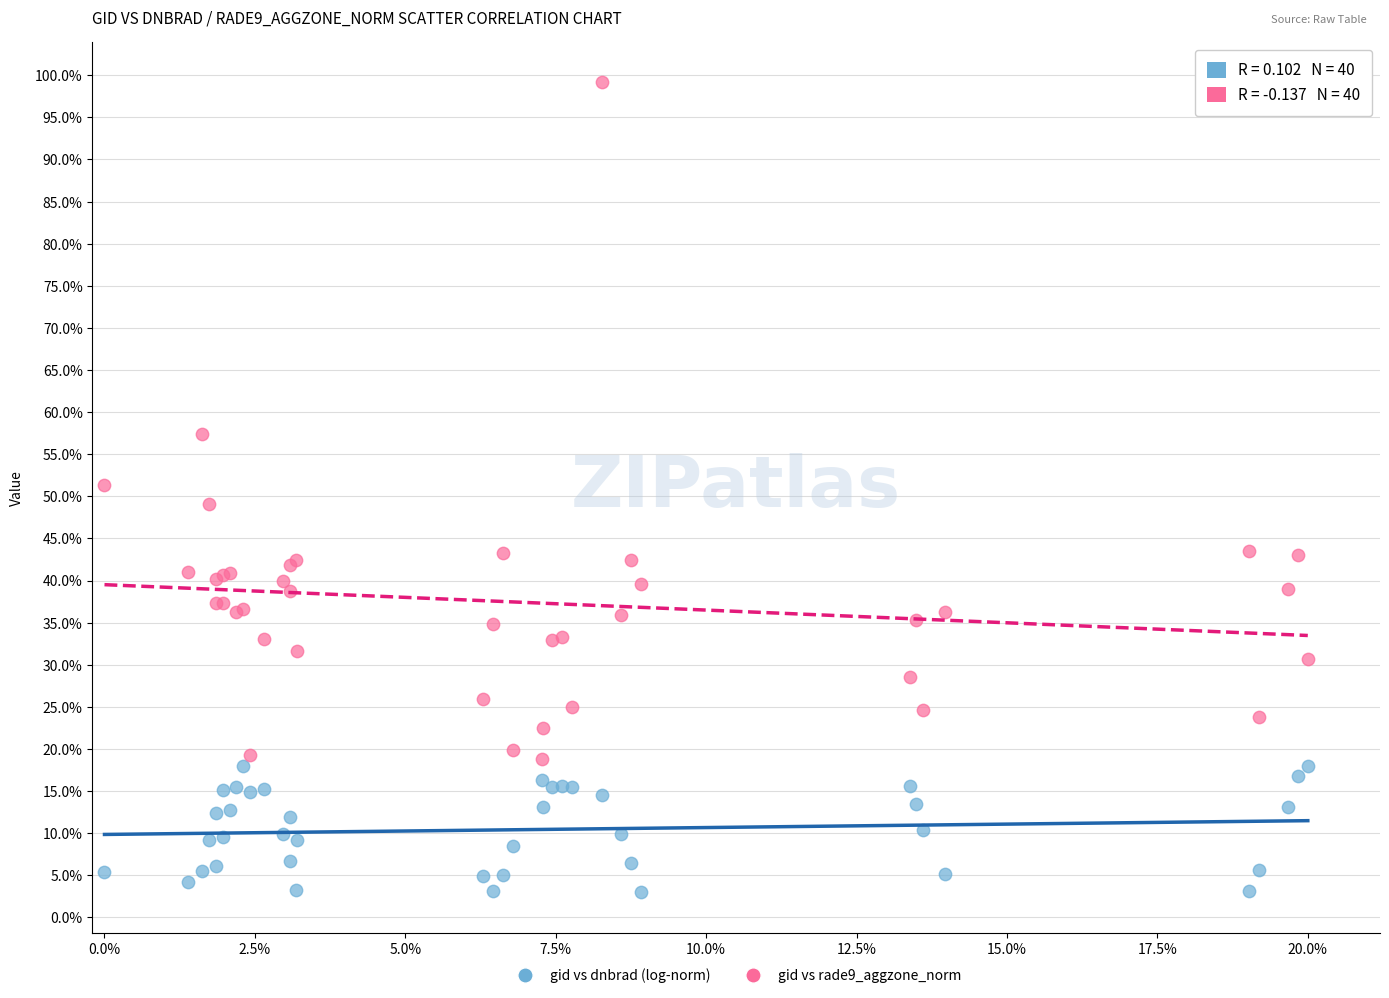

Which series reaches the minimum Y coordinate?

gid vs dnbrad (log-norm)